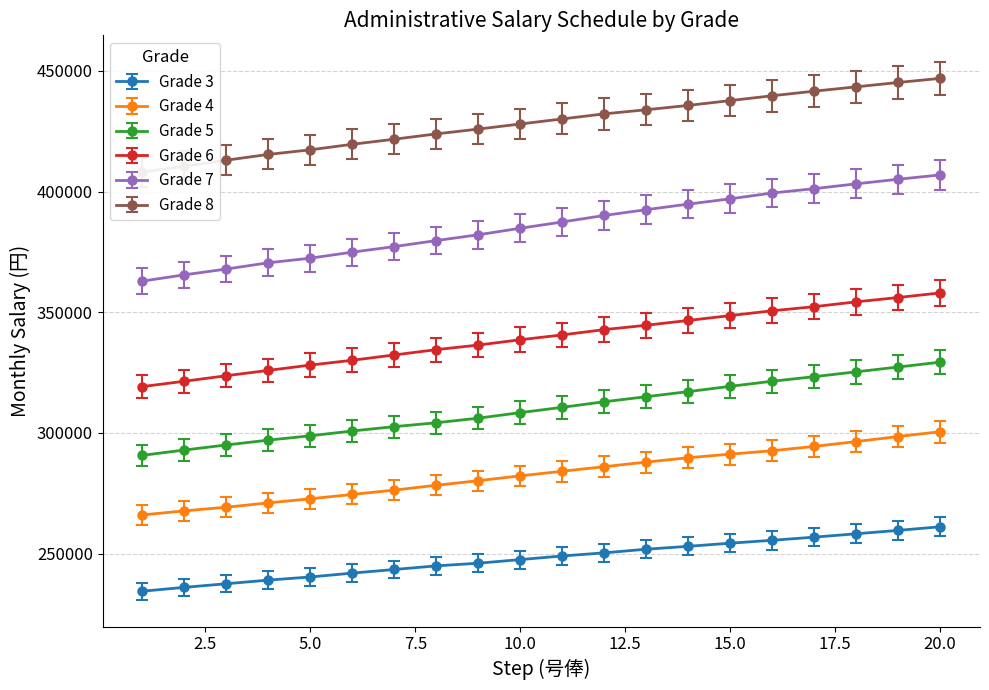

Reading left to right, transcribe all the data shown in this chart.

Grade 3: 1=234400	2=236000	3=237500	4=239000	5=240300	6=241900	7=243400	8=244900	9=246000	10=247500	11=249000	12=250300	13=251800	14=253000	15=254300	16=255500	17=256800	18=258200	19=259600	20=261100
Grade 4: 1=266000	2=267700	3=269200	4=271000	5=272700	6=274500	7=276300	8=278300	9=280200	10=282200	11=284100	12=286000	13=287900	14=289700	15=291200	16=292600	17=294400	18=296400	19=298500	20=300500
Grade 5: 1=290700	2=292900	3=295000	4=297000	5=298800	6=300800	7=302600	8=304200	9=306100	10=308400	11=310600	12=312900	13=315000	14=317100	15=319300	16=321400	17=323300	18=325300	19=327300	20=329300
Grade 6: 1=319200	2=321400	3=323700	4=325900	5=328100	6=330100	7=332300	8=334500	9=336400	10=338600	11=340600	12=342800	13=344600	14=346600	15=348600	16=350600	17=352300	18=354300	19=356100	20=358000
Grade 7: 1=362900	2=365500	3=367900	4=370500	5=372400	6=374900	7=377200	8=379700	9=382100	10=384800	11=387400	12=390100	13=392500	14=394800	15=397000	16=399400	17=401200	18=403200	19=405100	20=406900
Grade 8: 1=408100	2=410500	3=413000	4=415400	5=417300	6=419600	7=421700	8=423900	9=425900	10=428000	11=430100	12=432200	13=433900	14=435700	15=437700	16=439700	17=441600	18=443400	19=445200	20=446900